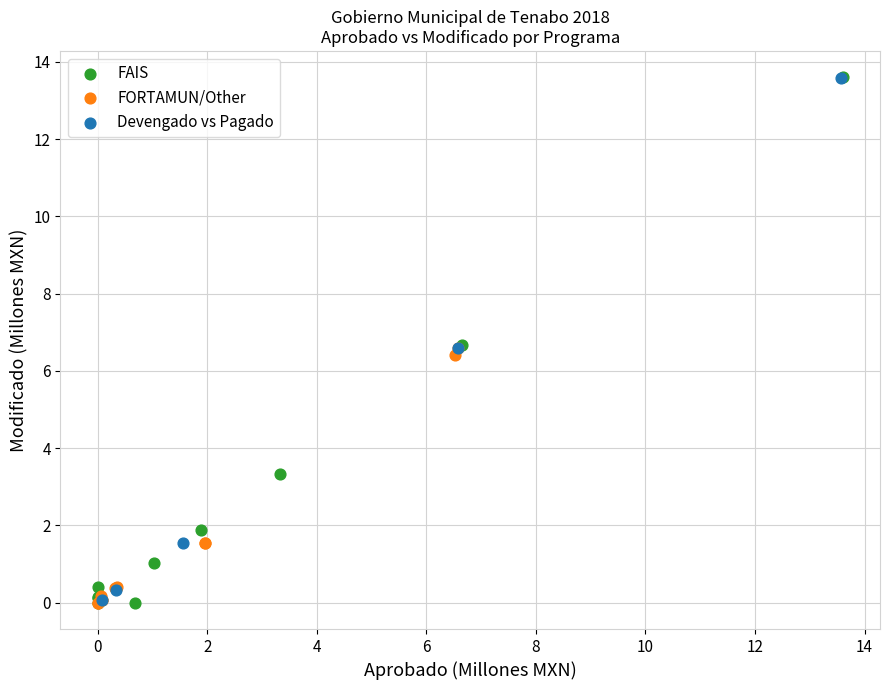

Which series has the largest Y range (max minus min)?

FAIS